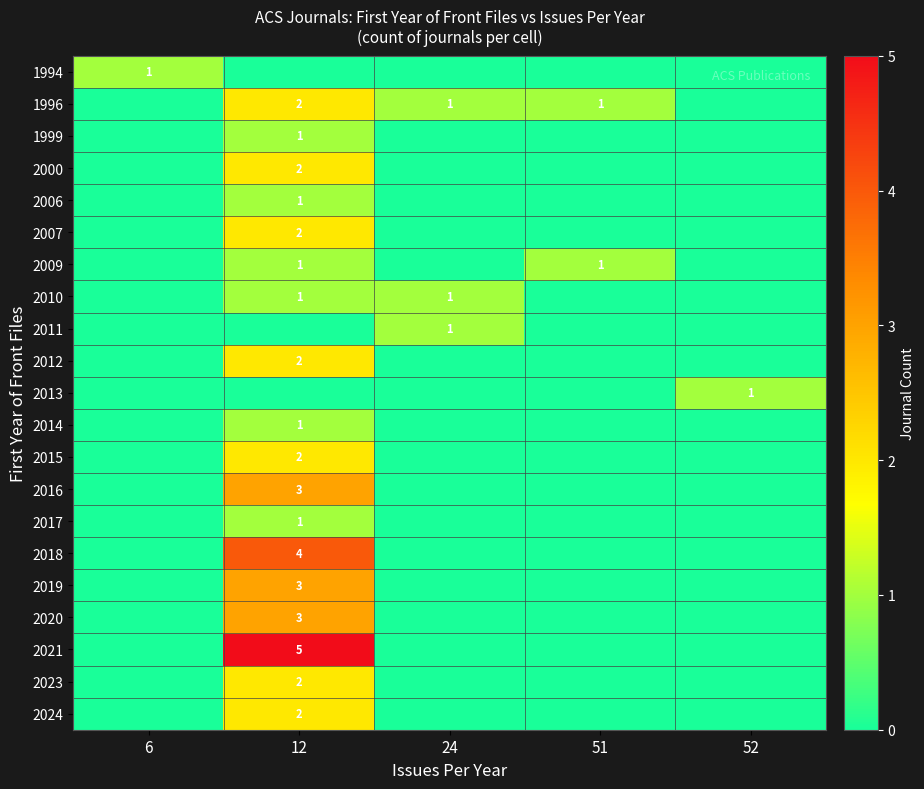

At which category is the sum across all series the highest?

12